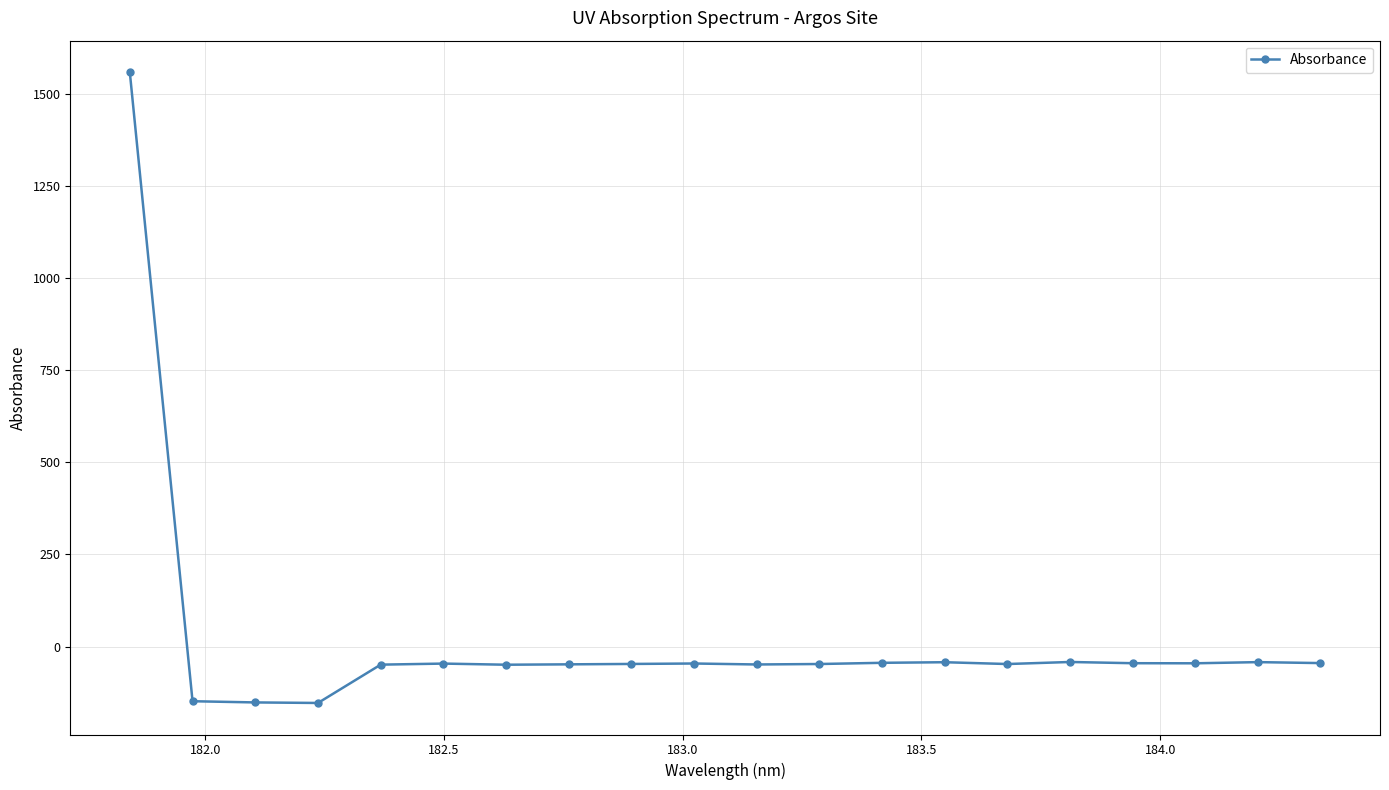

How many negative values are there?

19